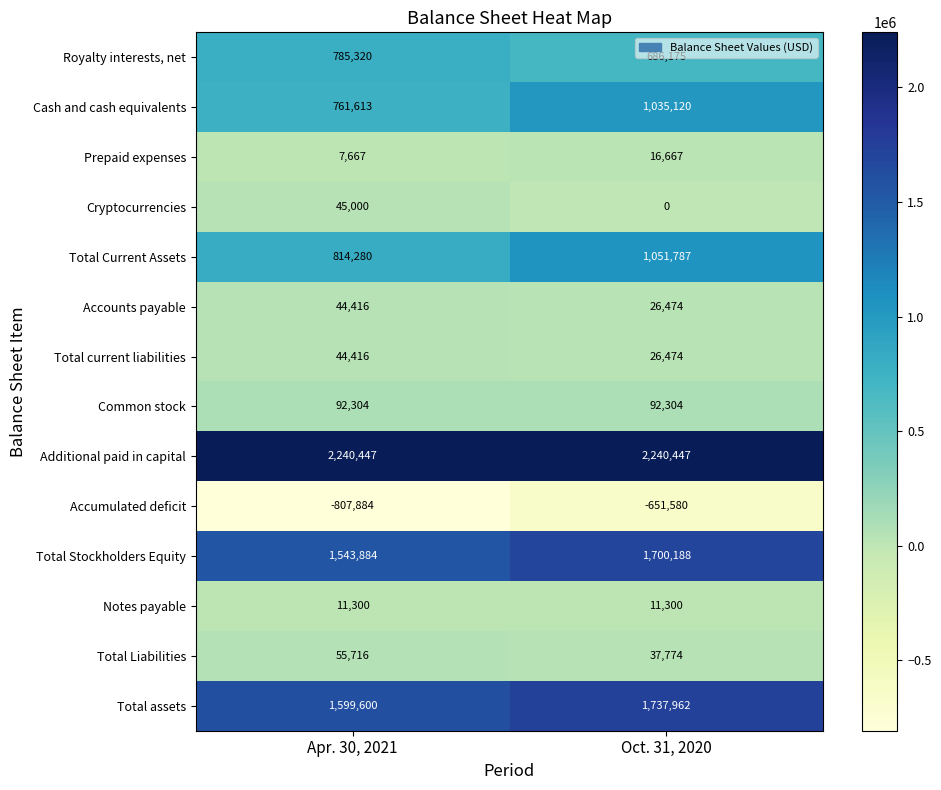

Between Apr. 30, 2021 and Oct. 31, 2020, which series saw the biggest shift?

Cash and cash equivalents